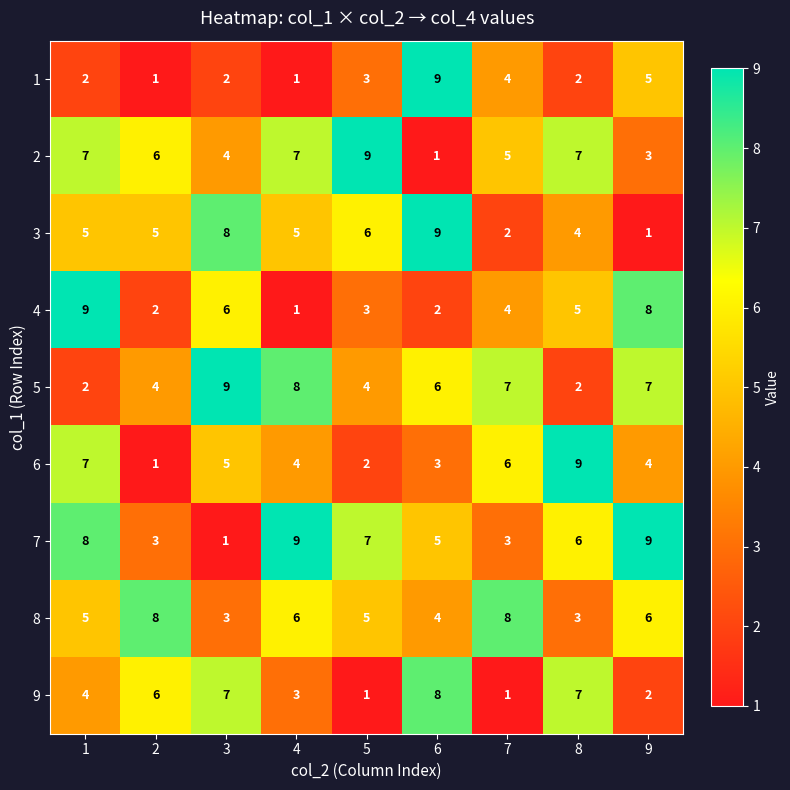

What is the total value across all series at 6?

47